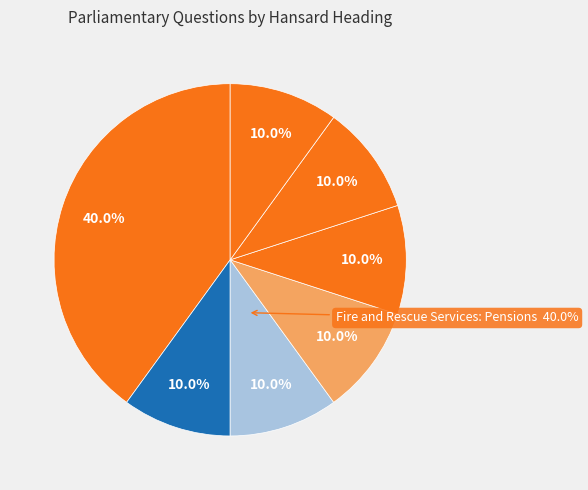

Is there a majority slice in this chart?

No